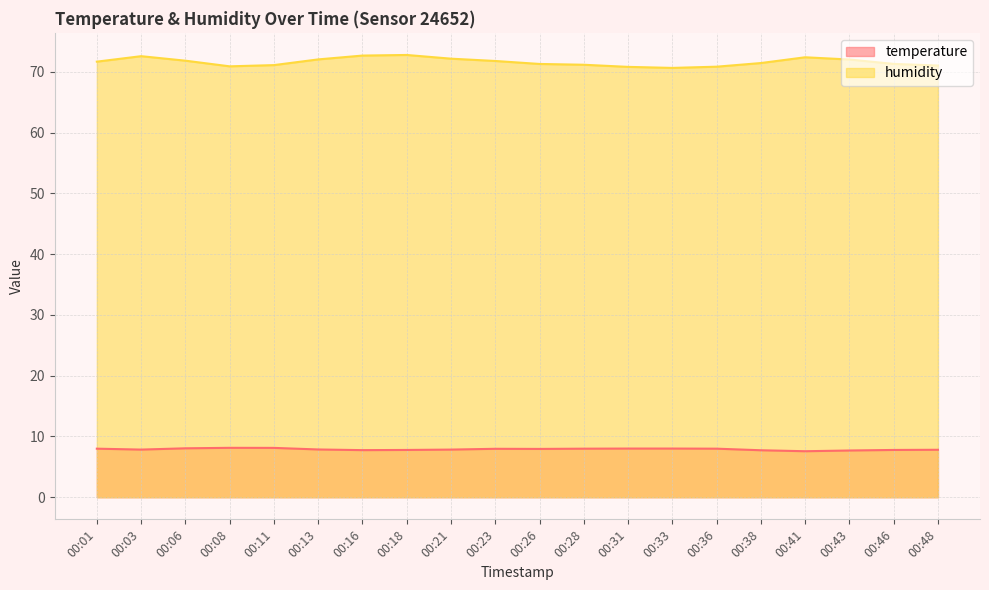

Which label corresponds to the smallest value in the chart?

00:41